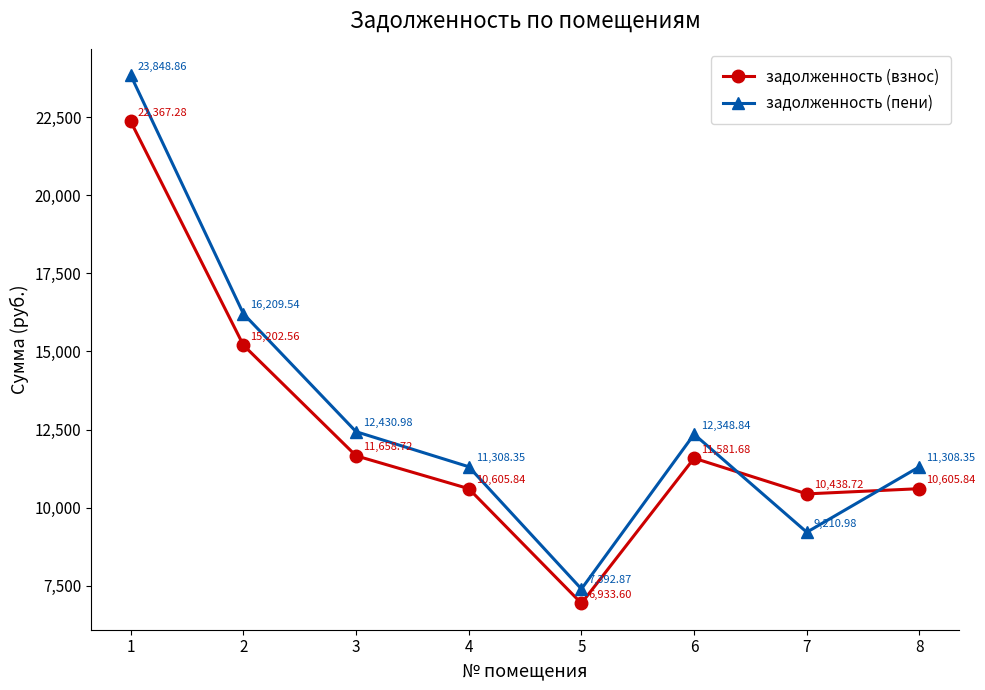

What value does the задолженность (пени) series have at 1?

23848.9